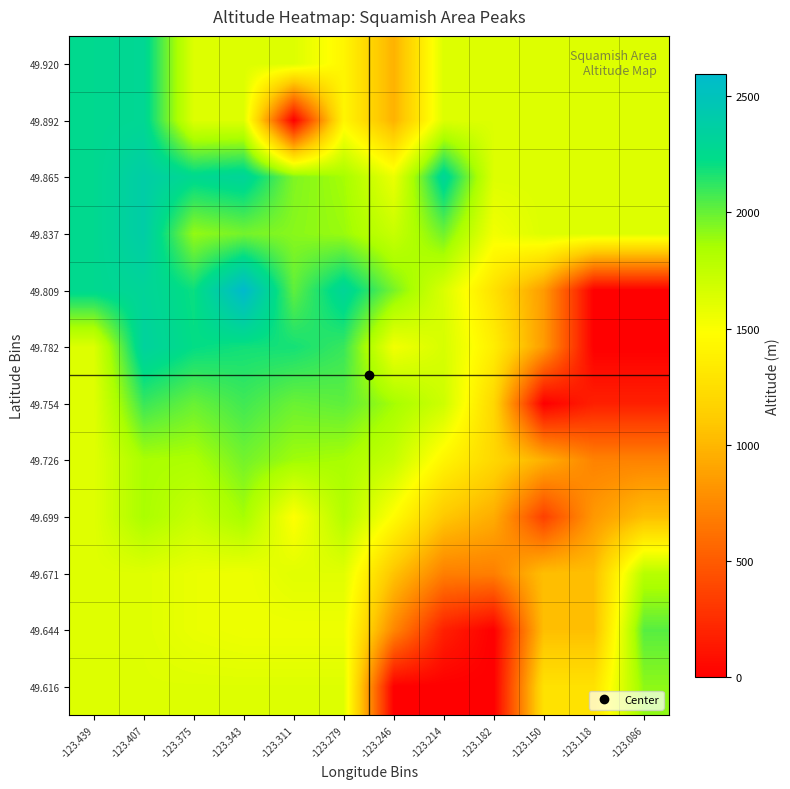

How many distinct data groups are displayed?

12